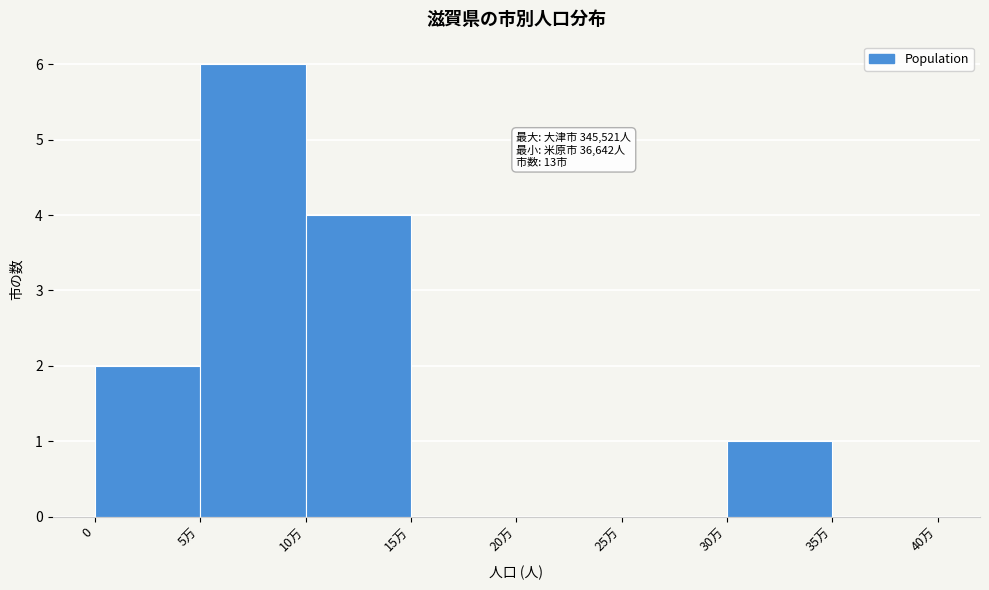

Reading left to right, extract all data points from this chart.

0=2	5万=6	10万=4	15万=0	20万=0	25万=0	30万=1	35万=0